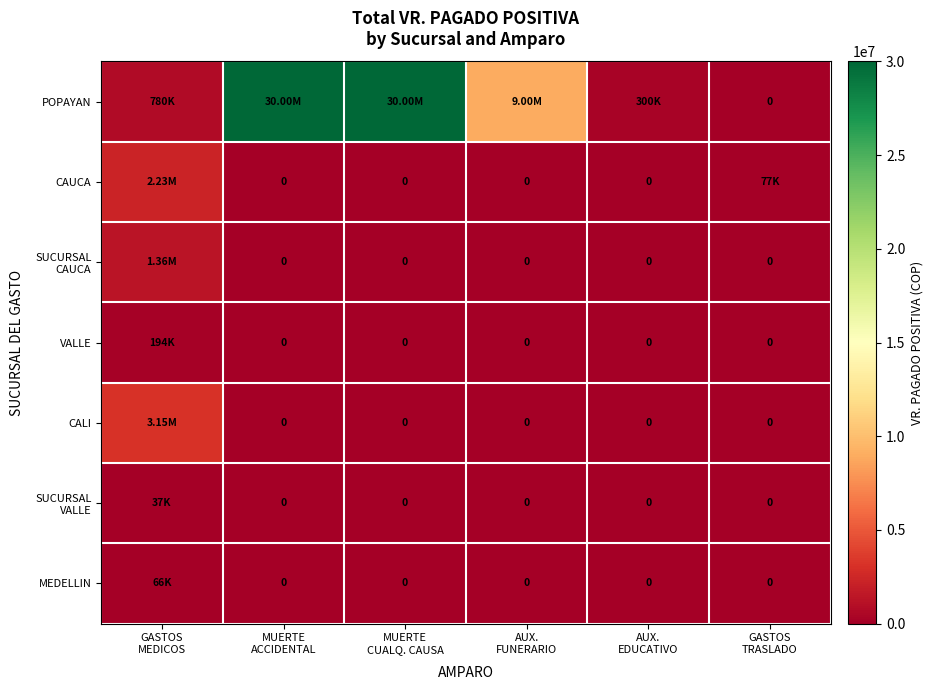

How many values in SUCURSAL VALLE are above zero?

1